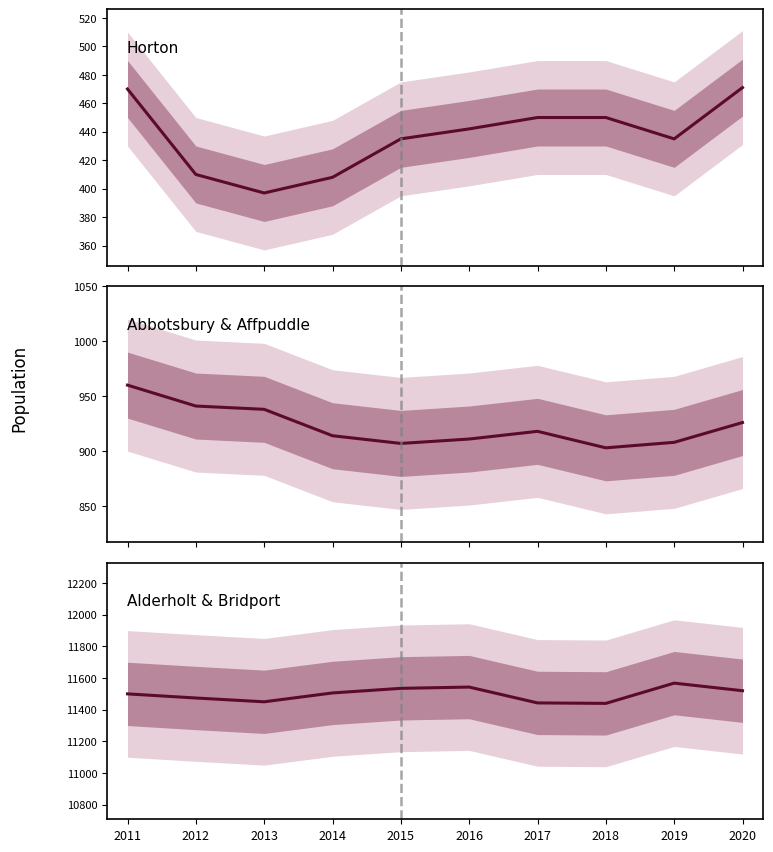

Which has a higher value, 2012 or 2017?

2012